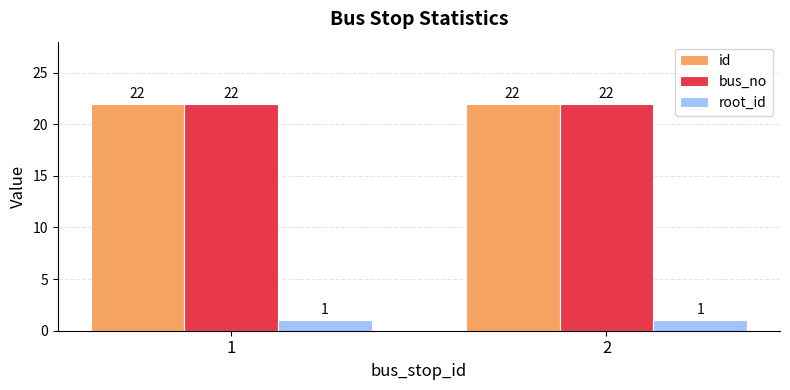

How many bars are there in total?

6